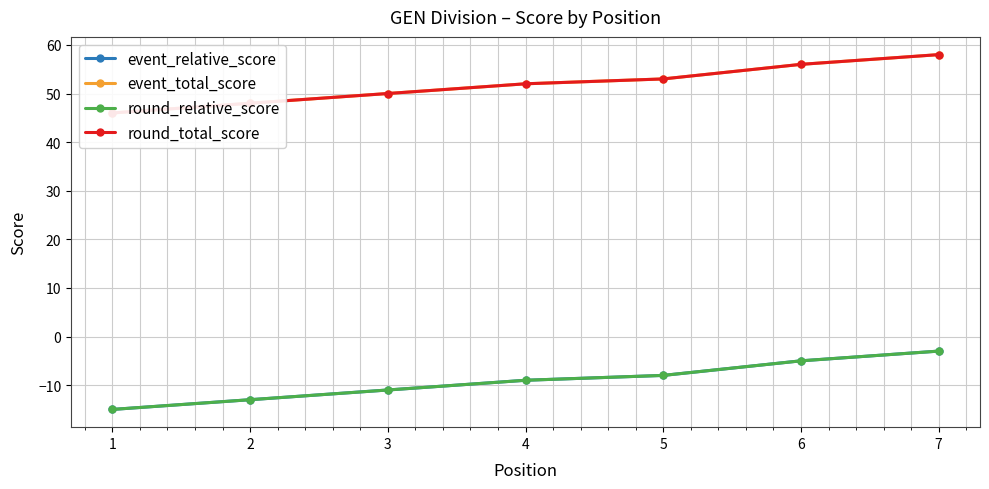

What is the difference between the maximum and minimum values in the event_relative_score series?

12